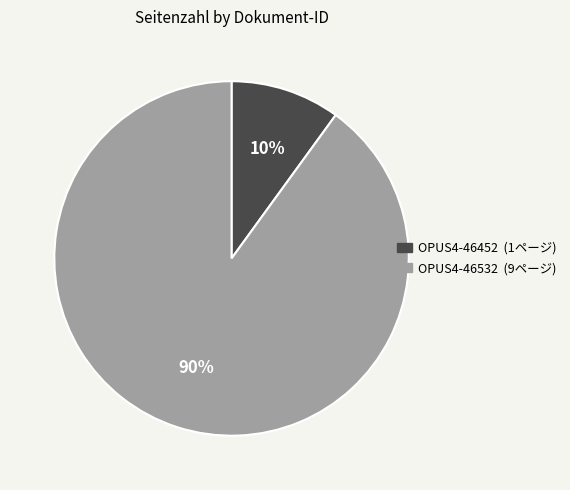

True or false: OPUS4-46452 accounts for 10% of the total.

True